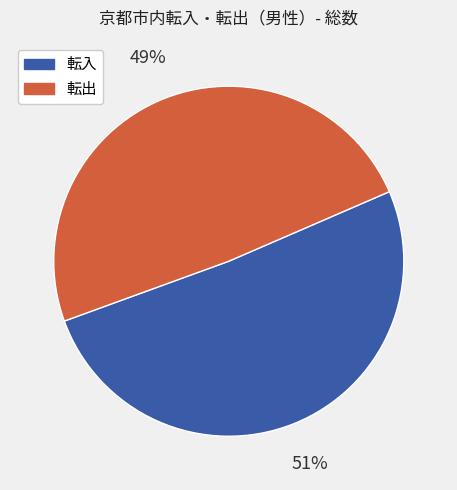

Does any single category account for the majority?

Yes